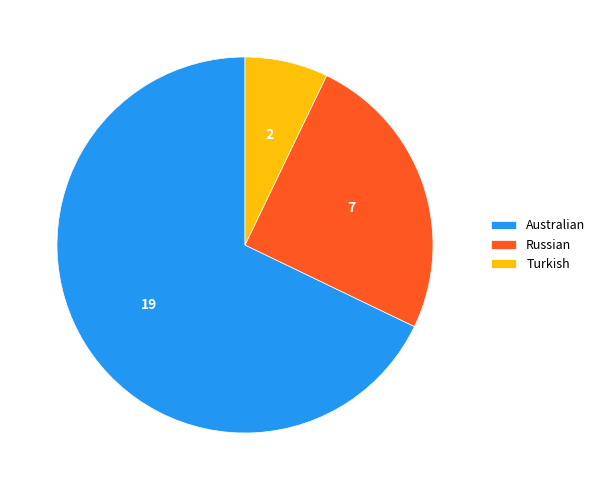

Is it true that Turkish is 7% of the pie?

True